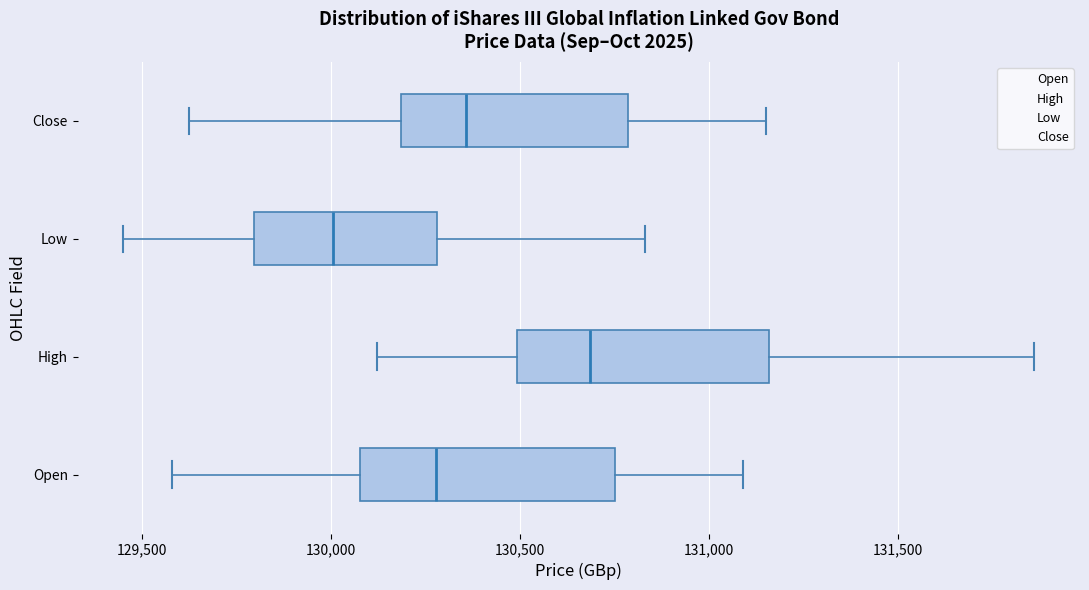

Reading bottom to top, read every box against the x-axis: the position of its median line, the range the box covers, and the ends of its whiskers. The values are not printed on the chart, so give them approximately, as read against the axis.

Open: median 130300, box 130100 to 130750, whiskers 129600 to 131100
High: median 130700, box 130500 to 131150, whiskers 130100 to 131850
Low: median 130000, box 129800 to 130300, whiskers 129450 to 130850
Close: median 130350, box 130200 to 130800, whiskers 129650 to 131150